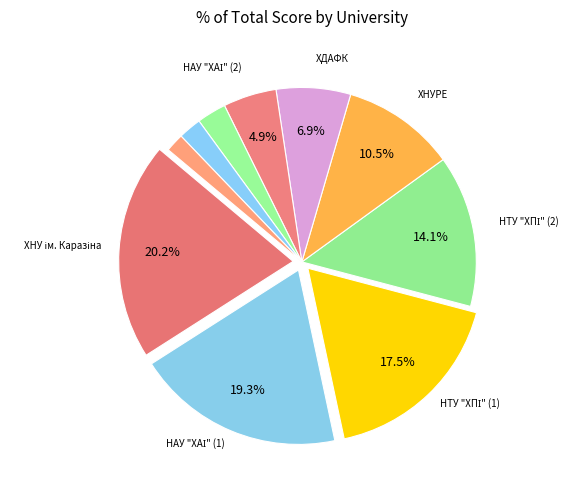

How many segments does this pie chart have?

10